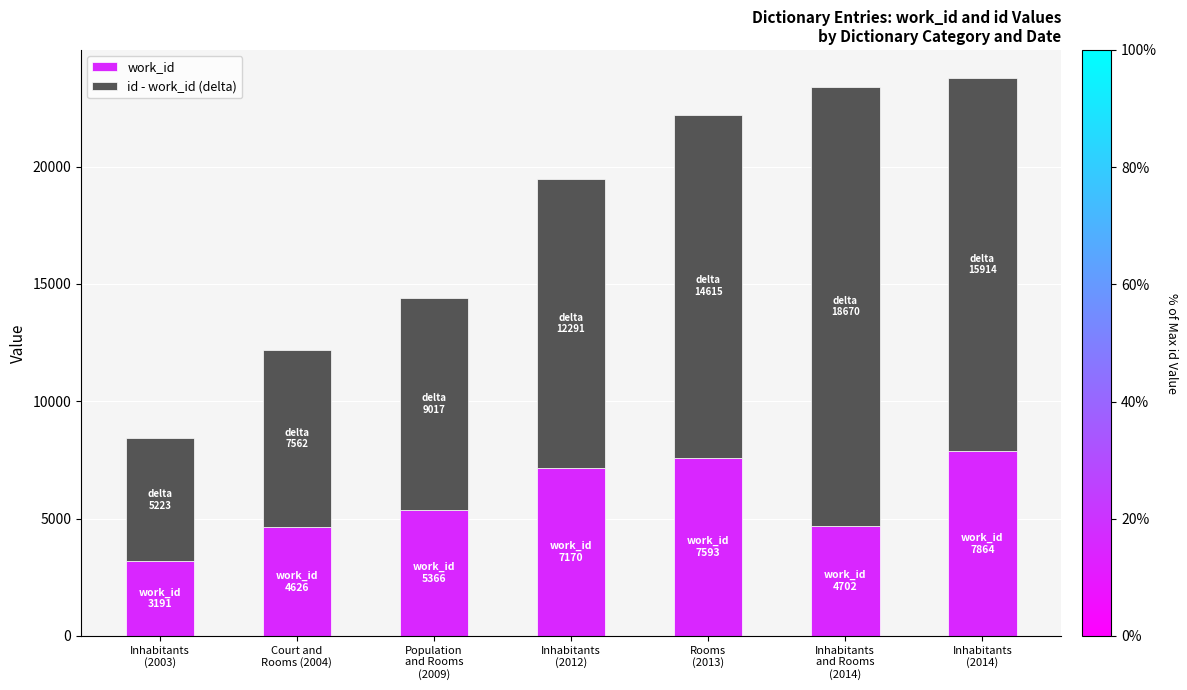

What is the total value across all series at Court and
Rooms (2004)?

12188